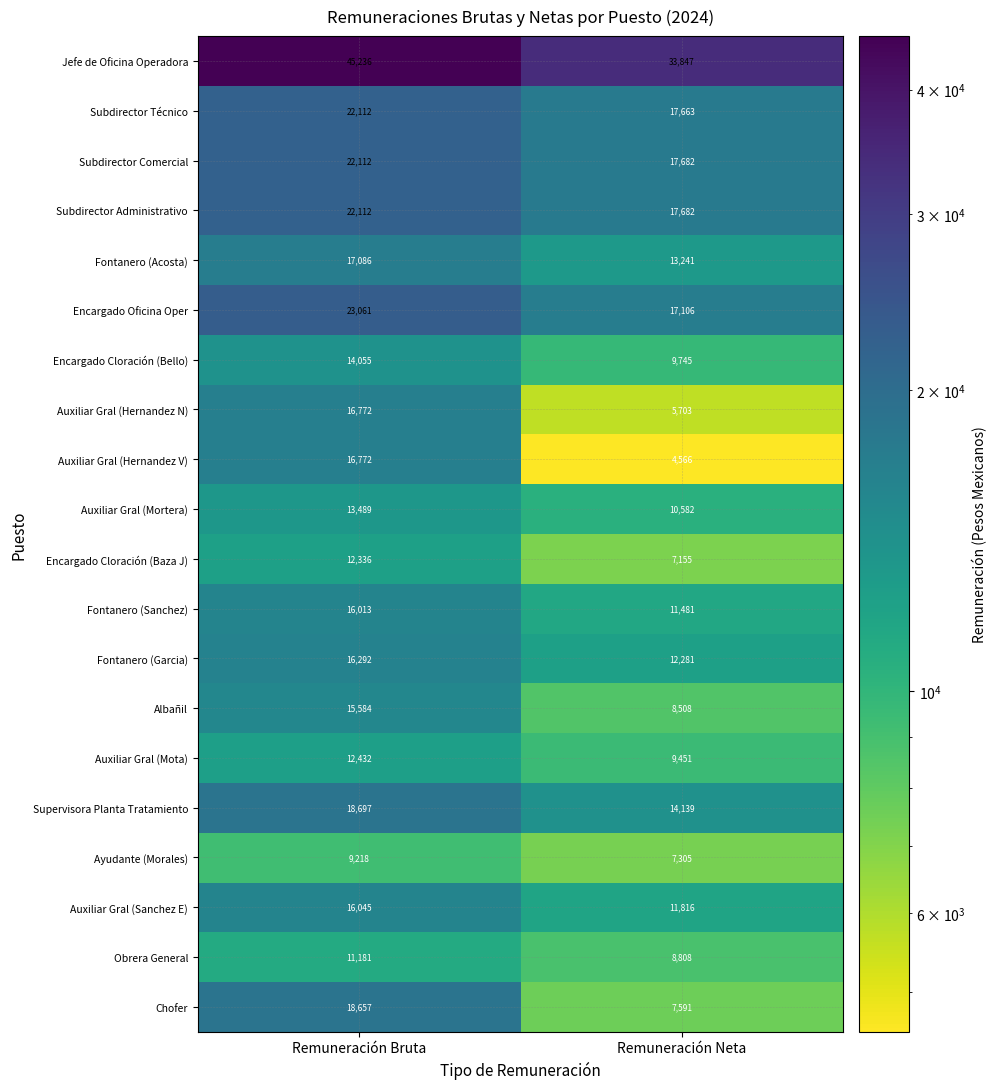

List the labels in order of Supervisora Planta Tratamiento value, smallest first.

Remuneración Neta, Remuneración Bruta